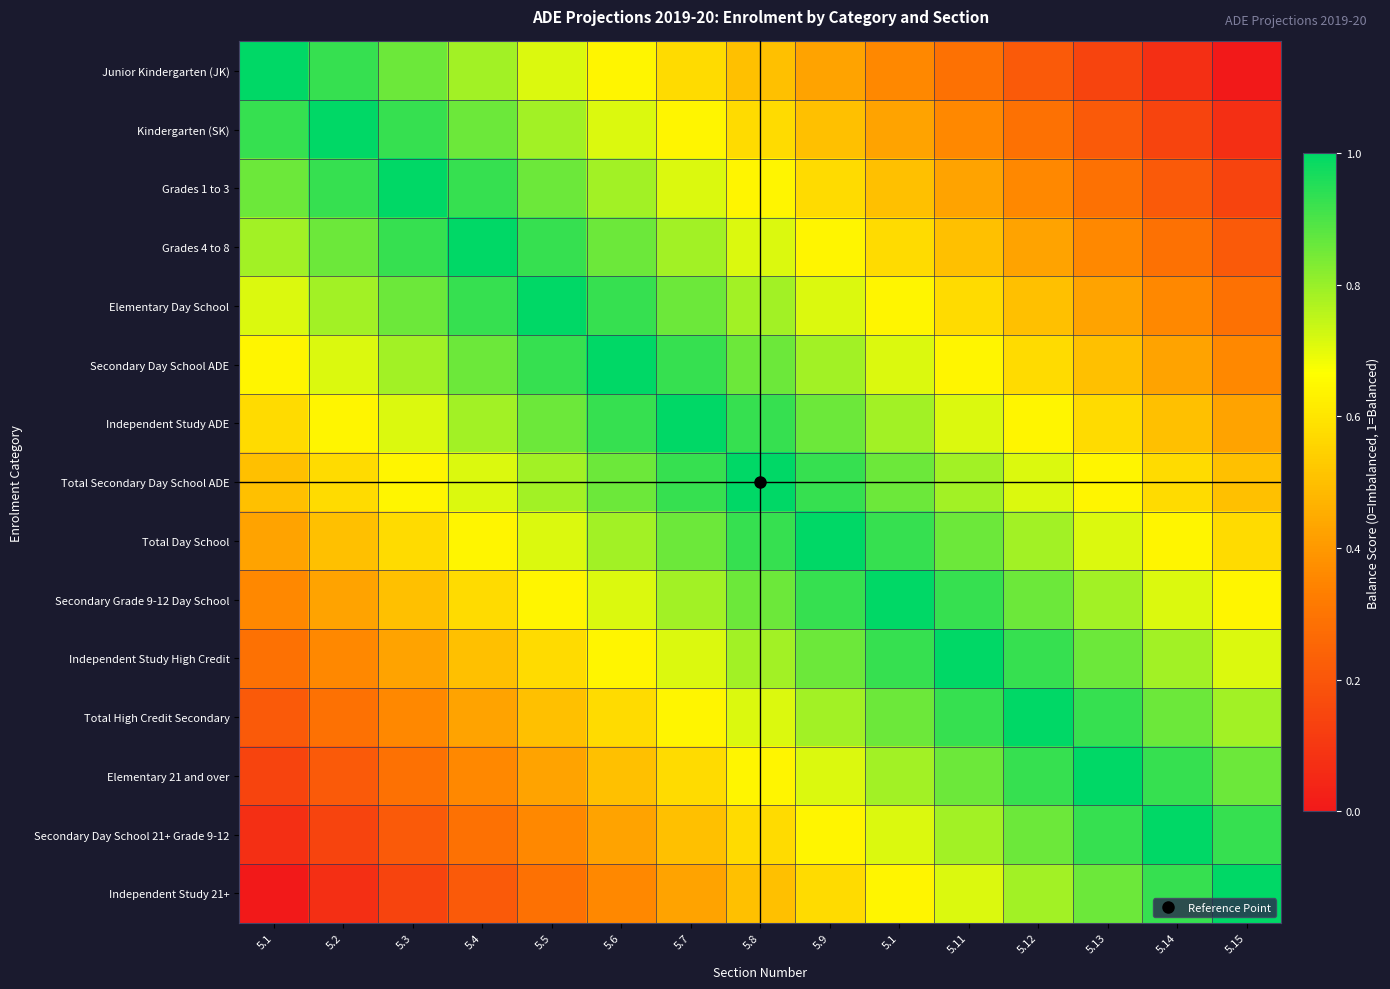

Rank the series at 5.11 from lowest to highest value.

Junior Kindergarten (JK), Kindergarten (SK), Grades 1 to 3, Grades 4 to 8, Elementary Day School, Secondary Day School ADE, Independent Study ADE, Independent Study 21+, Total Secondary Day School ADE, Secondary Day School 21+ Grade 9-12, Total Day School, Elementary 21 and over, Secondary Grade 9-12 Day School, Total High Credit Secondary, Independent Study High Credit